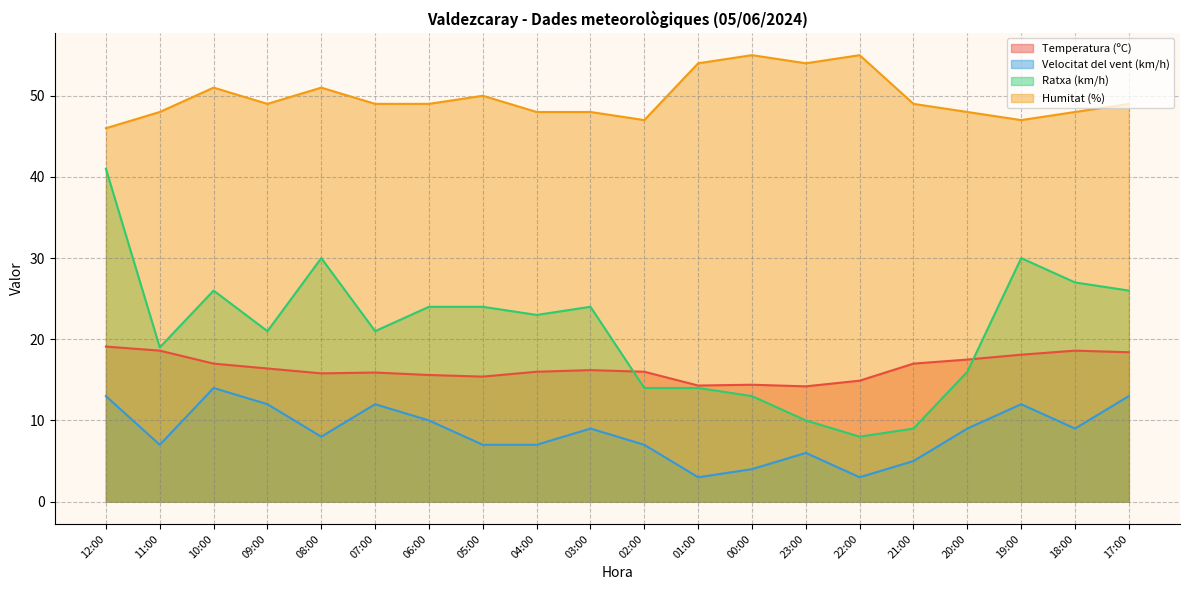

What position from the right is 19:00?

3